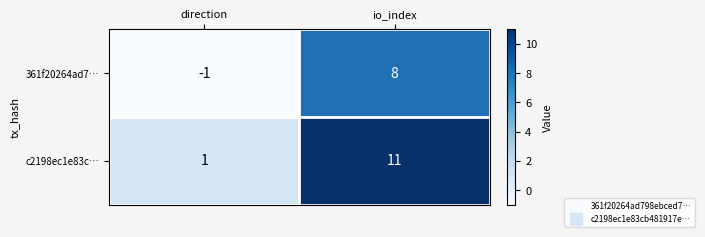

Which category has the lowest value across all series?

direction